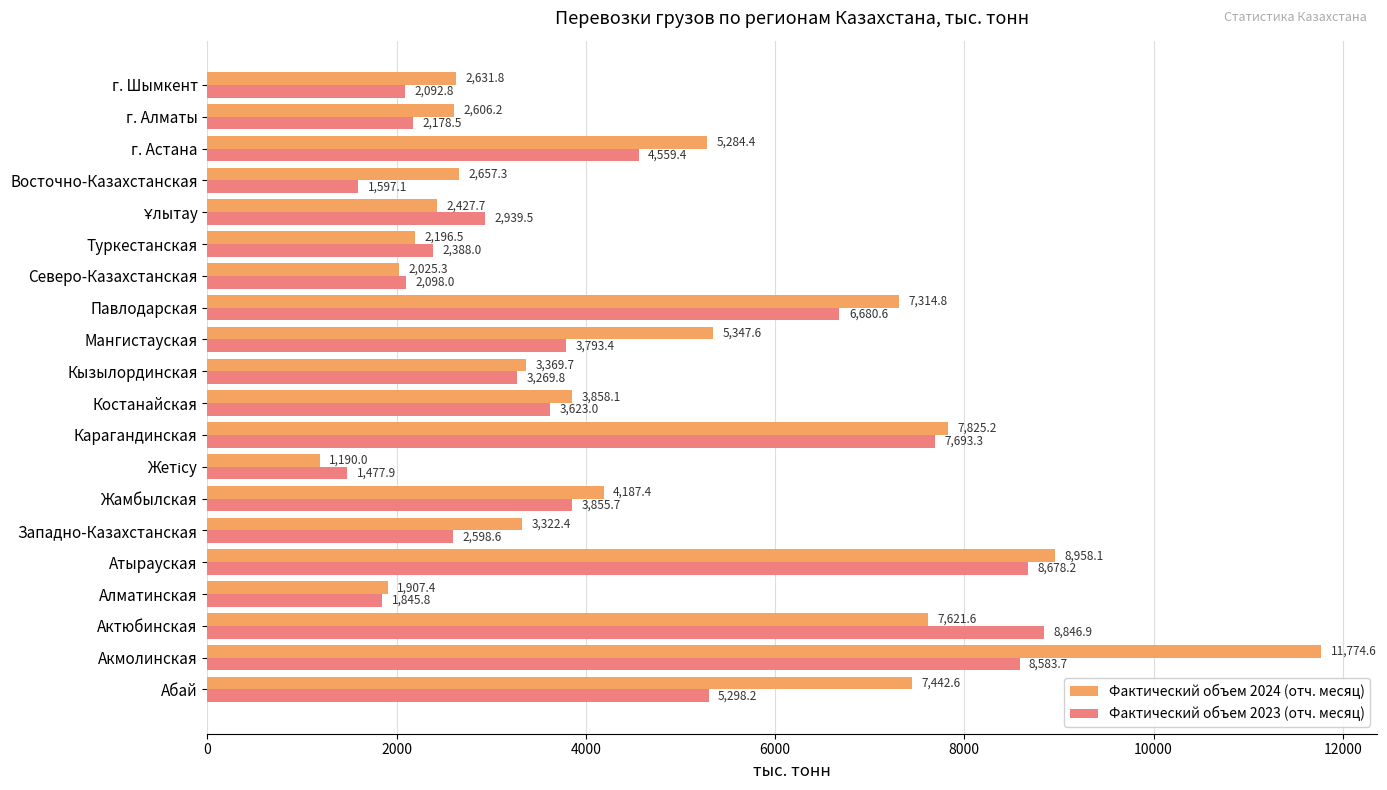

At which label is Фактический объем 2024 (отч. месяц) closest to 6482?

Павлодарская